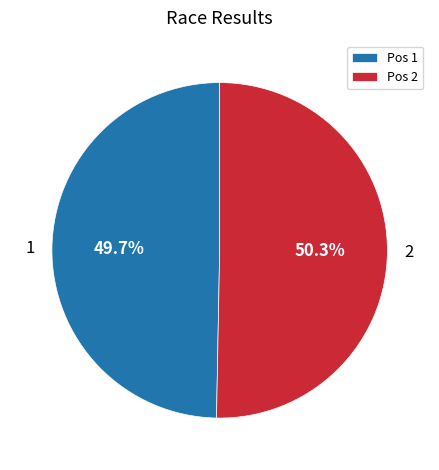

Count the number of slices in the pie.

2